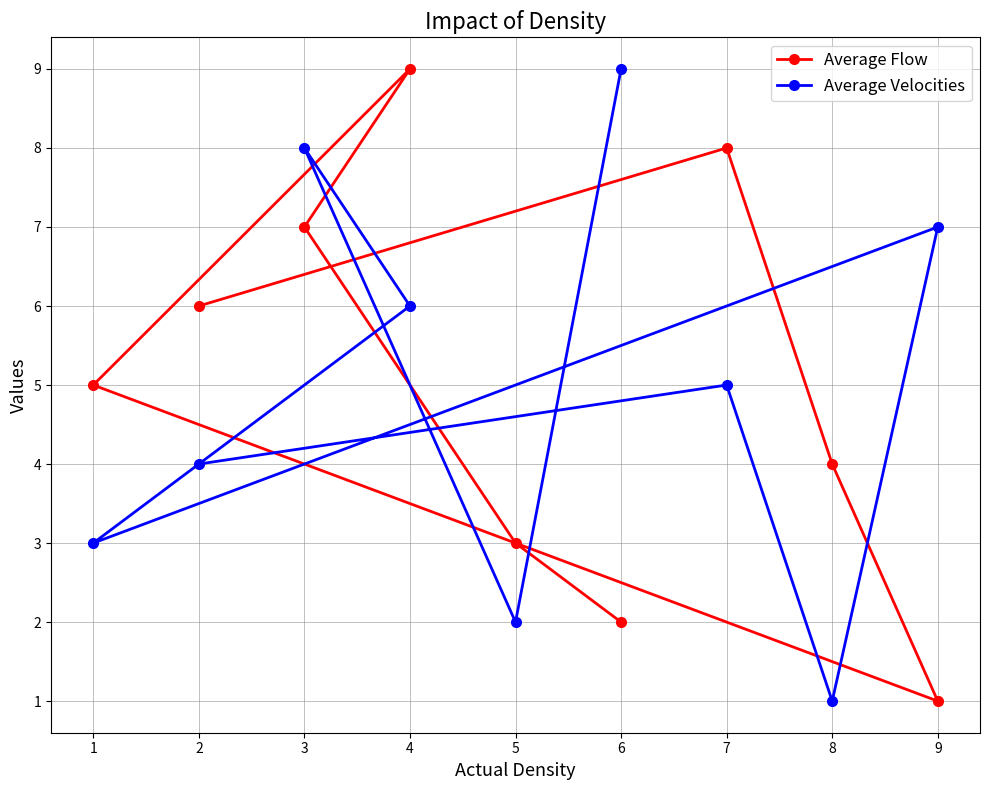

How many intersections are there between Average Flow and Average Velocities?

5